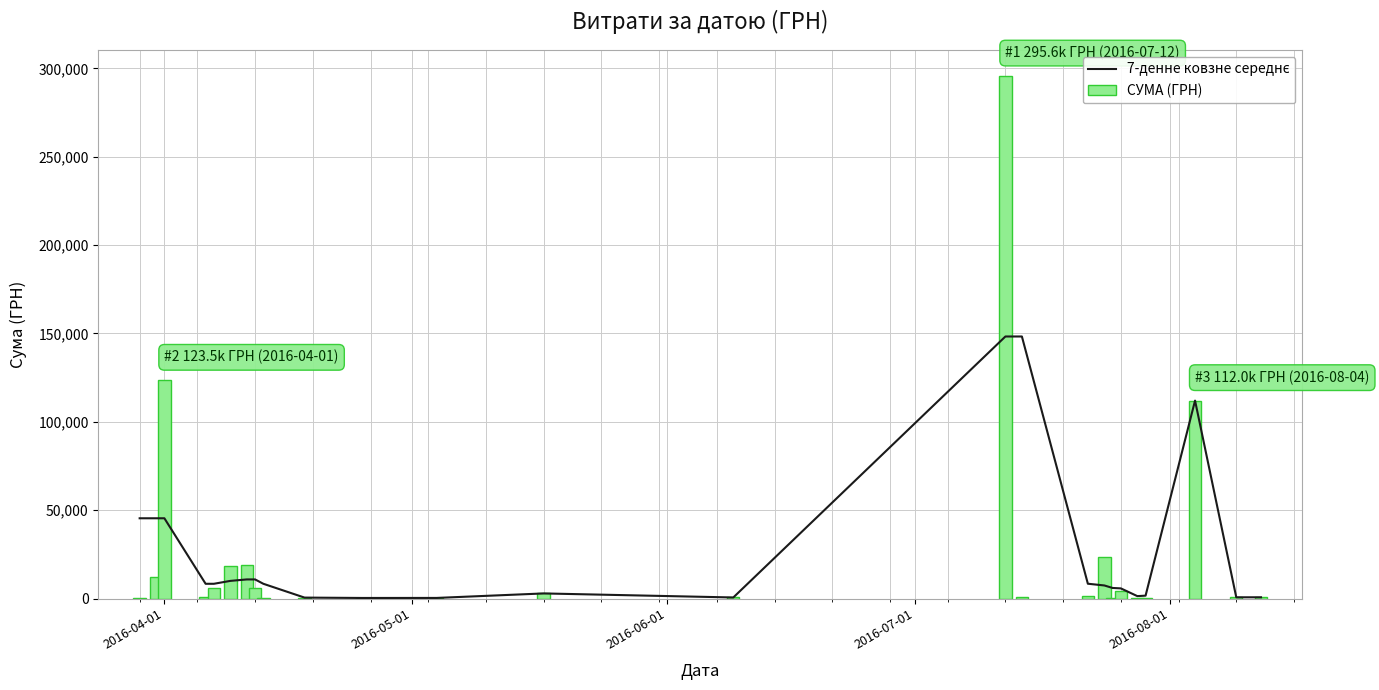

What is the sum of all СУМА (ГРН) values?

630977.9